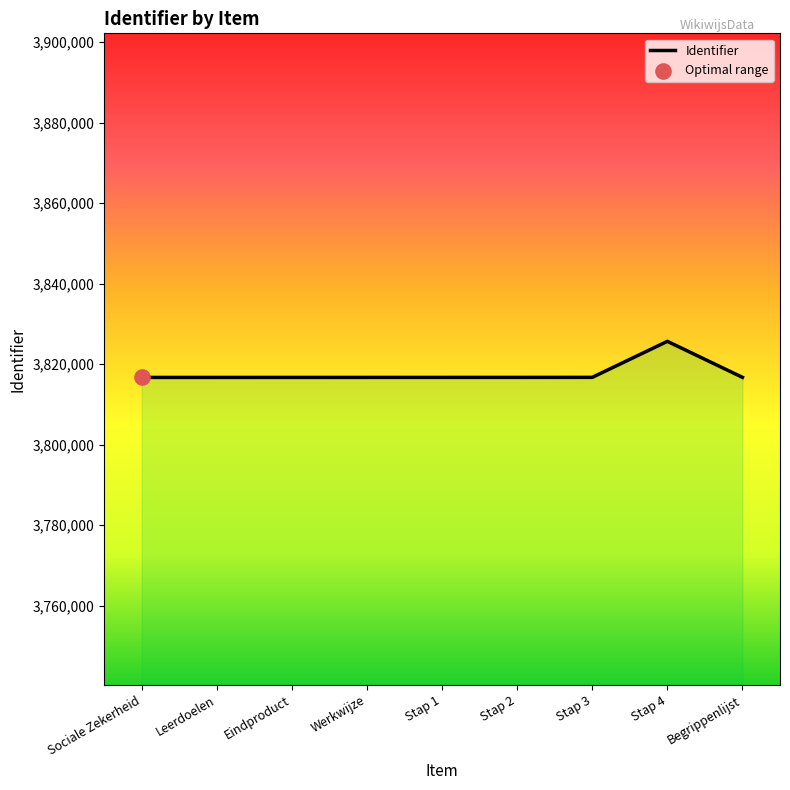

Between Begrippenlijst and Sociale Zekerheid, which is larger?

Begrippenlijst